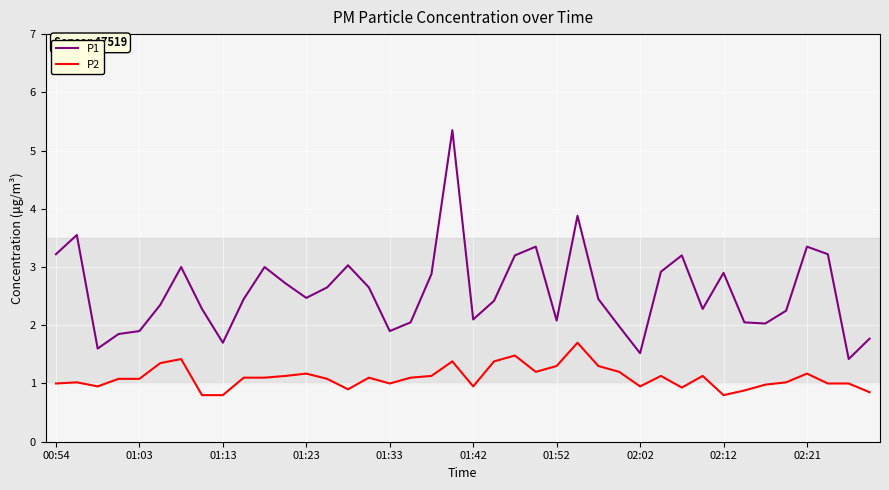

What is the minimum value for P2?

0.8